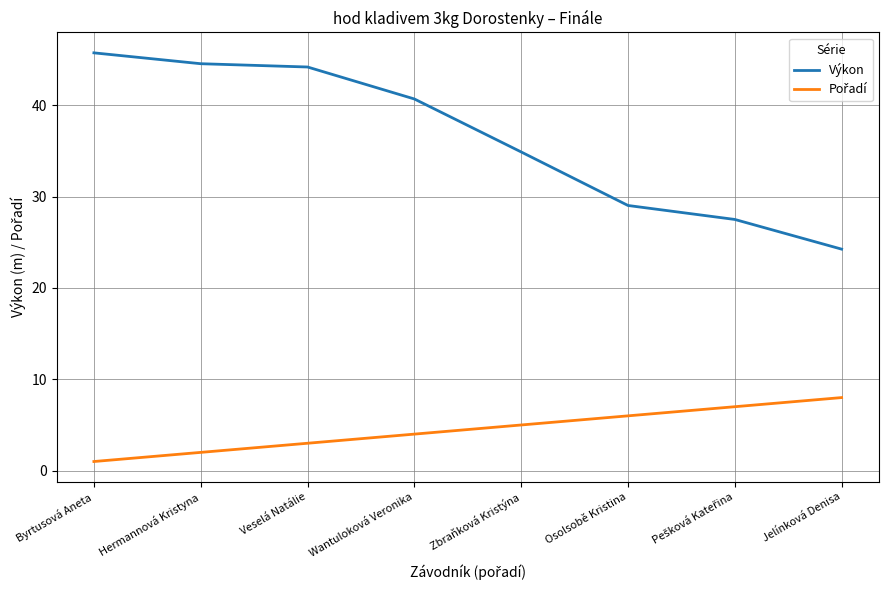

The value of Výkon at Veselá Natálie is 44.2. True or false?

True